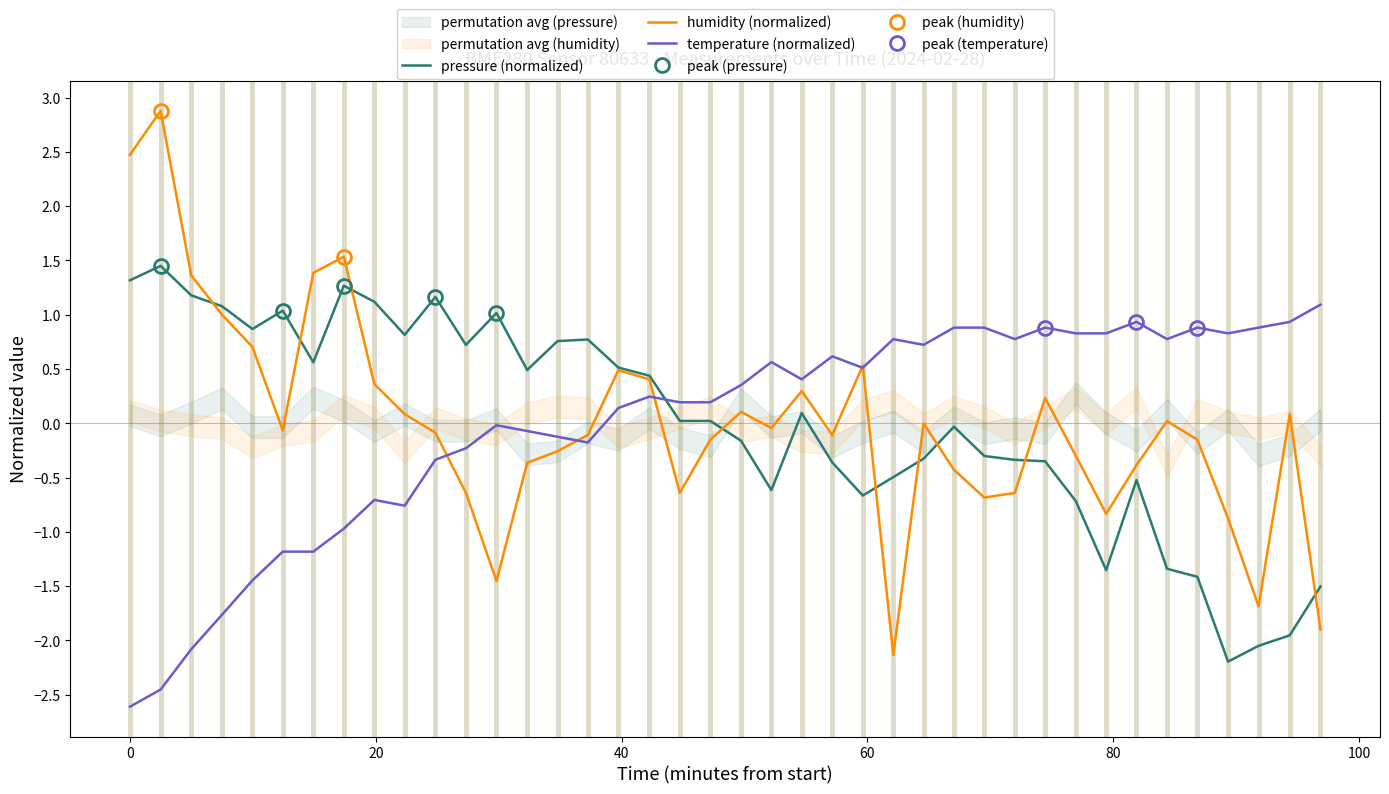

Which series ends up on top after the final intersection of pressure (normalized) and temperature (normalized)?

temperature (normalized)